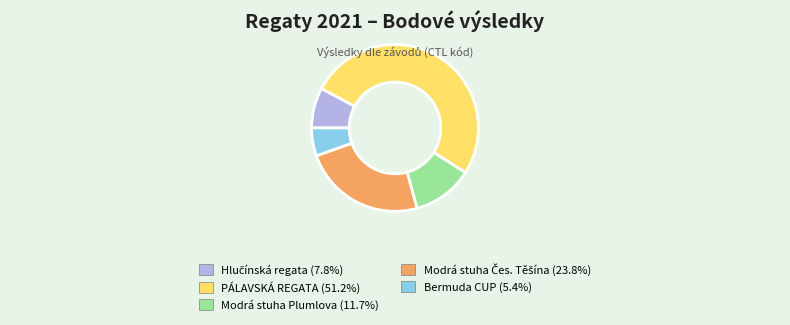

Does any single category account for the majority?

Yes